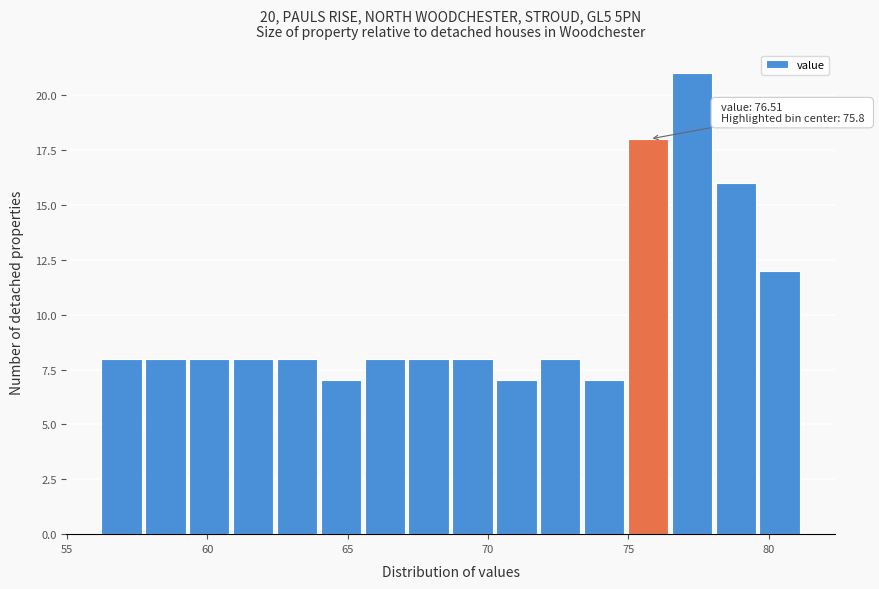

Around what value on the x-axis is the tallest bar? Give the approximate position of its centre, as read against the axis.

77.5